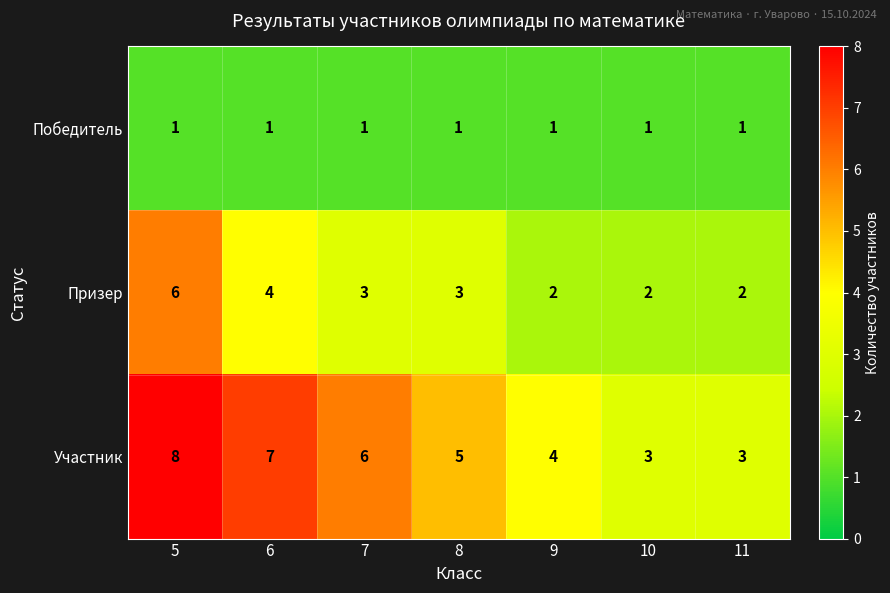

Reading left to right, transcribe all the data shown in this chart.

Победитель: 1	1	1	1	1	1	1
Призер: 6	4	3	3	2	2	2
Участник: 8	7	6	5	4	3	3